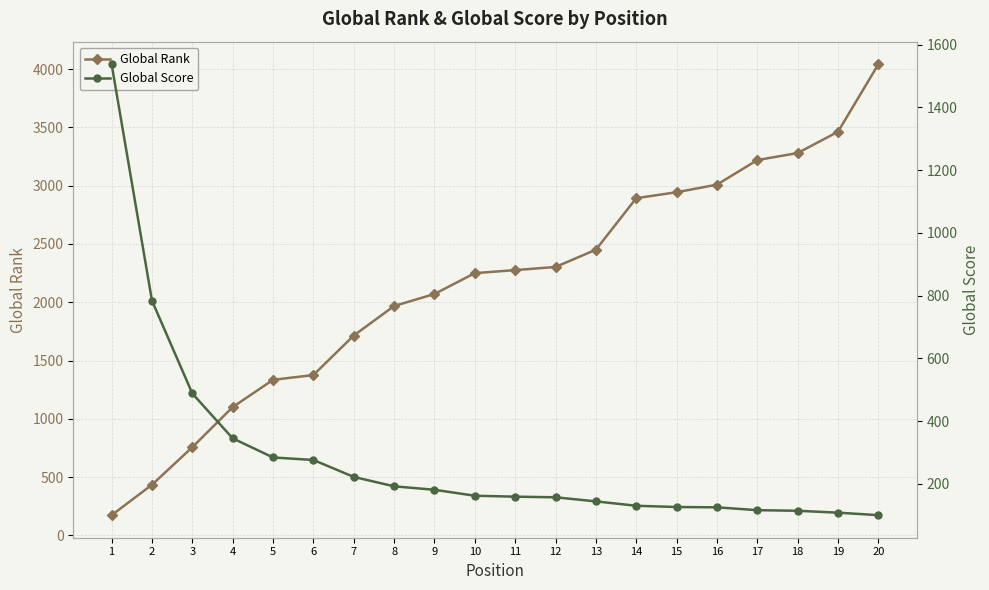

What are all the series names shown in the legend?

Global Rank, Global Score